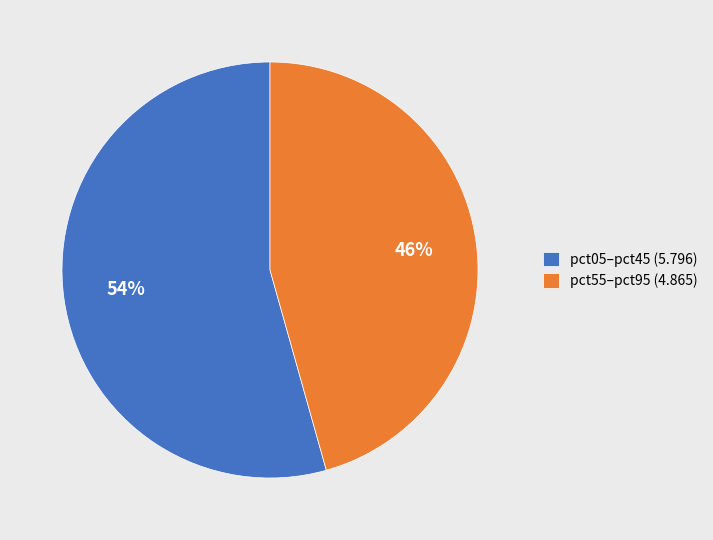

Which category has the smallest portion of the pie?

pct55–pct95 (4.865)